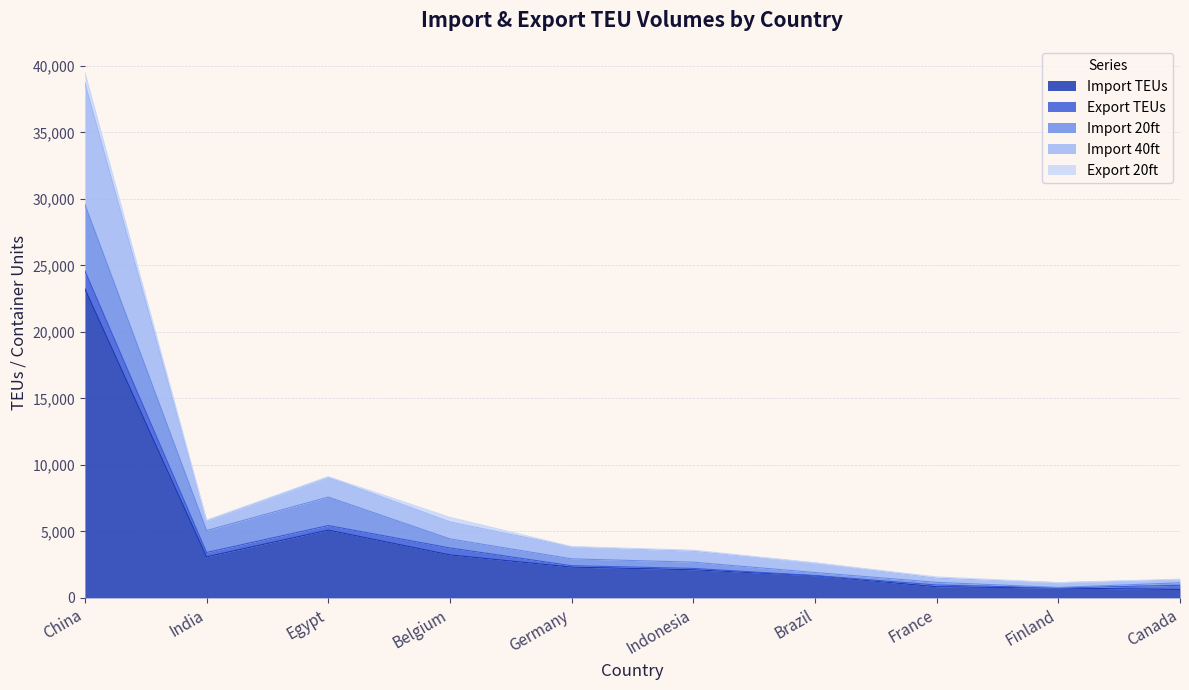

What is the minimum value for Import TEUs?

630